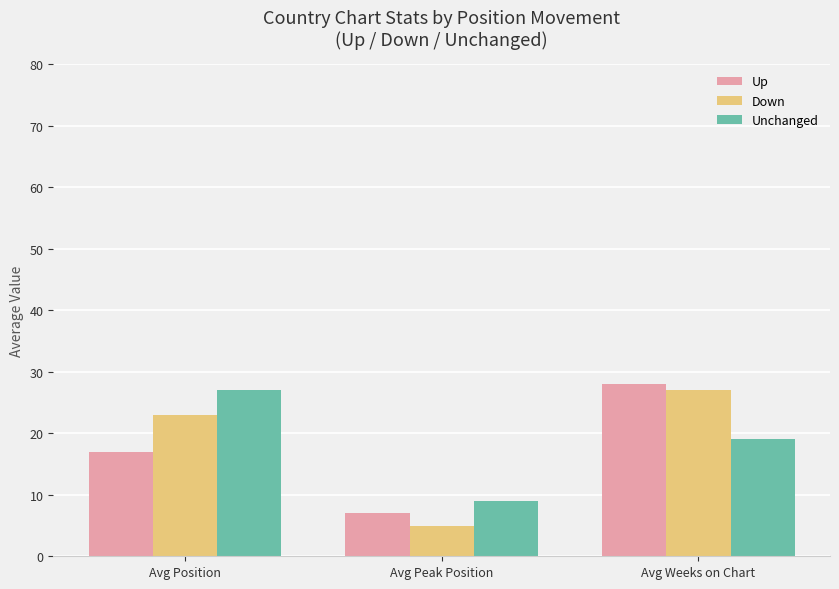

Which label corresponds to the largest value in the chart?

Avg Weeks on Chart